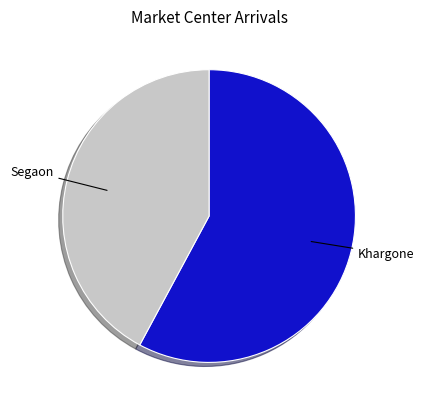

Is there a majority slice in this chart?

Yes